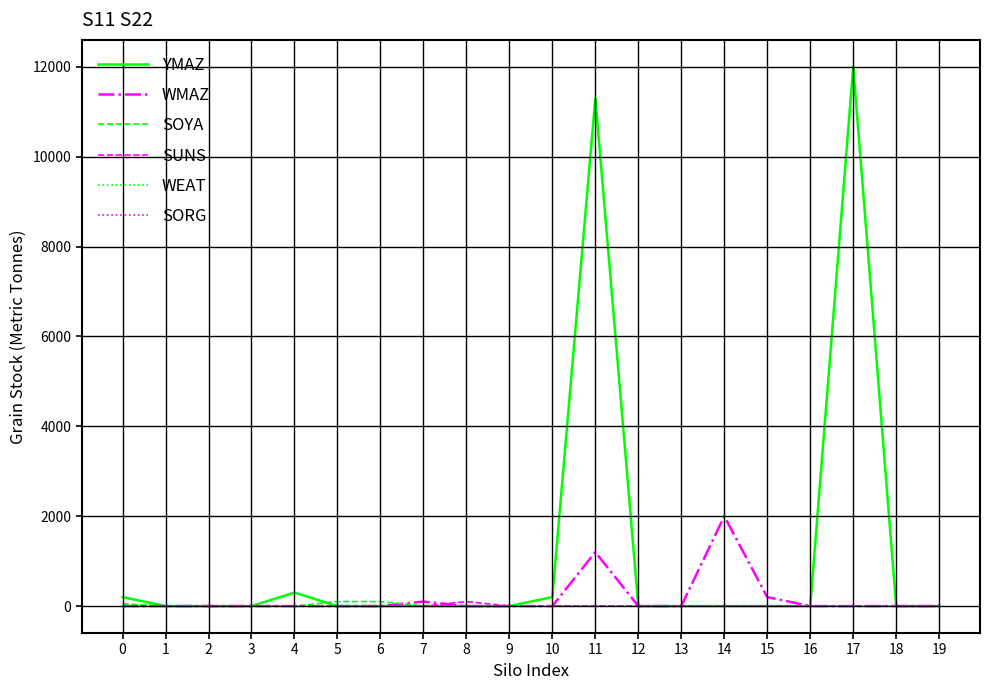

Does the chart have visible grid lines?

Yes